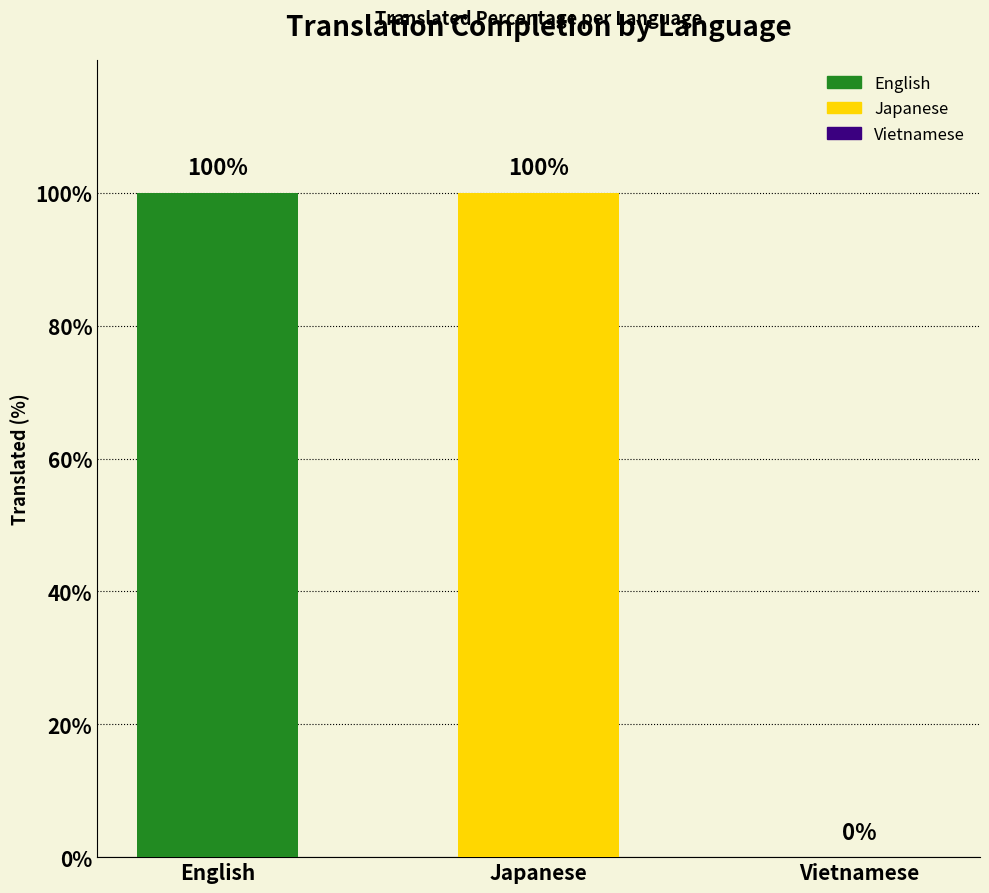

What position from the right is English?

3